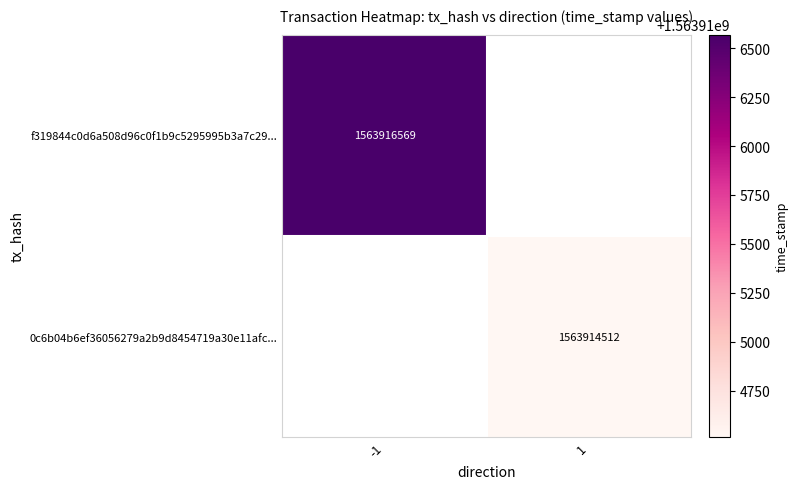

The 0c6b04b6ef36056279a2b9d8454719a30e11afc... series shows 660625427 at 1. True or false?

False